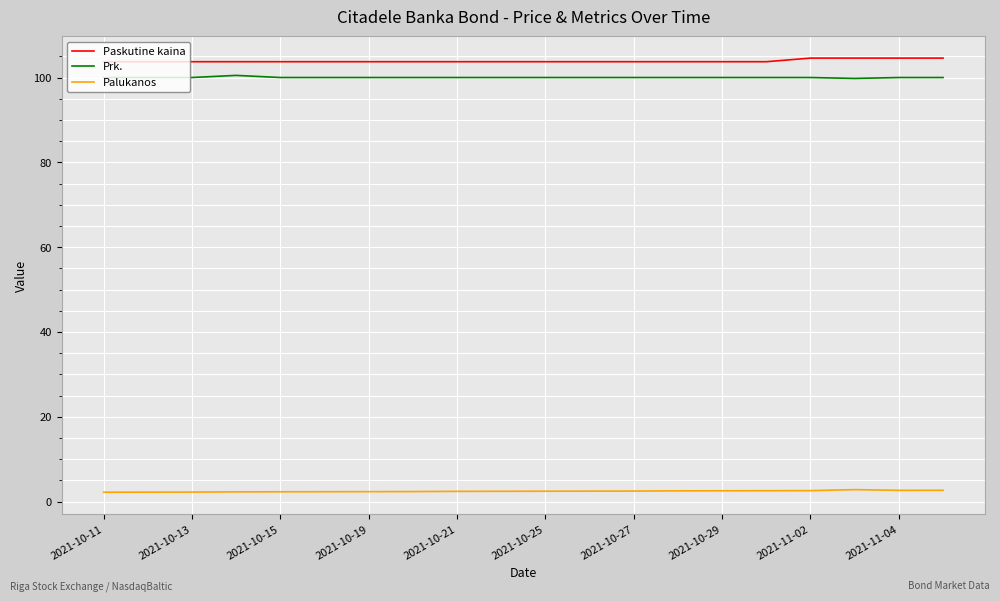

What is the difference between the second highest and minimum values in the Prk. series?

0.2